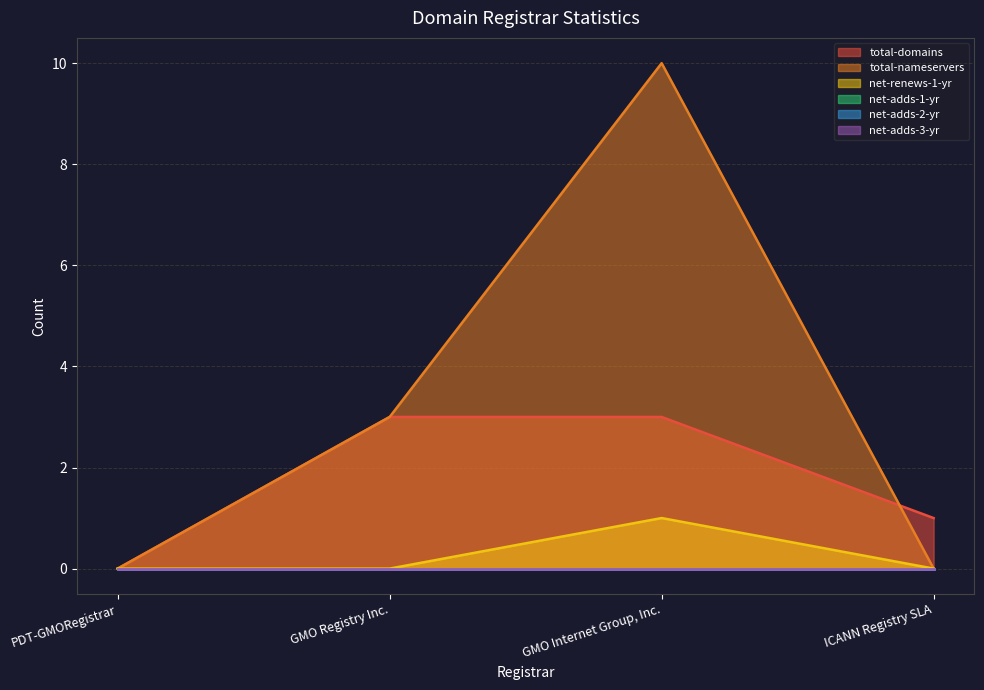

What is the difference between the maximum and second lowest values in the total-domains series?

2